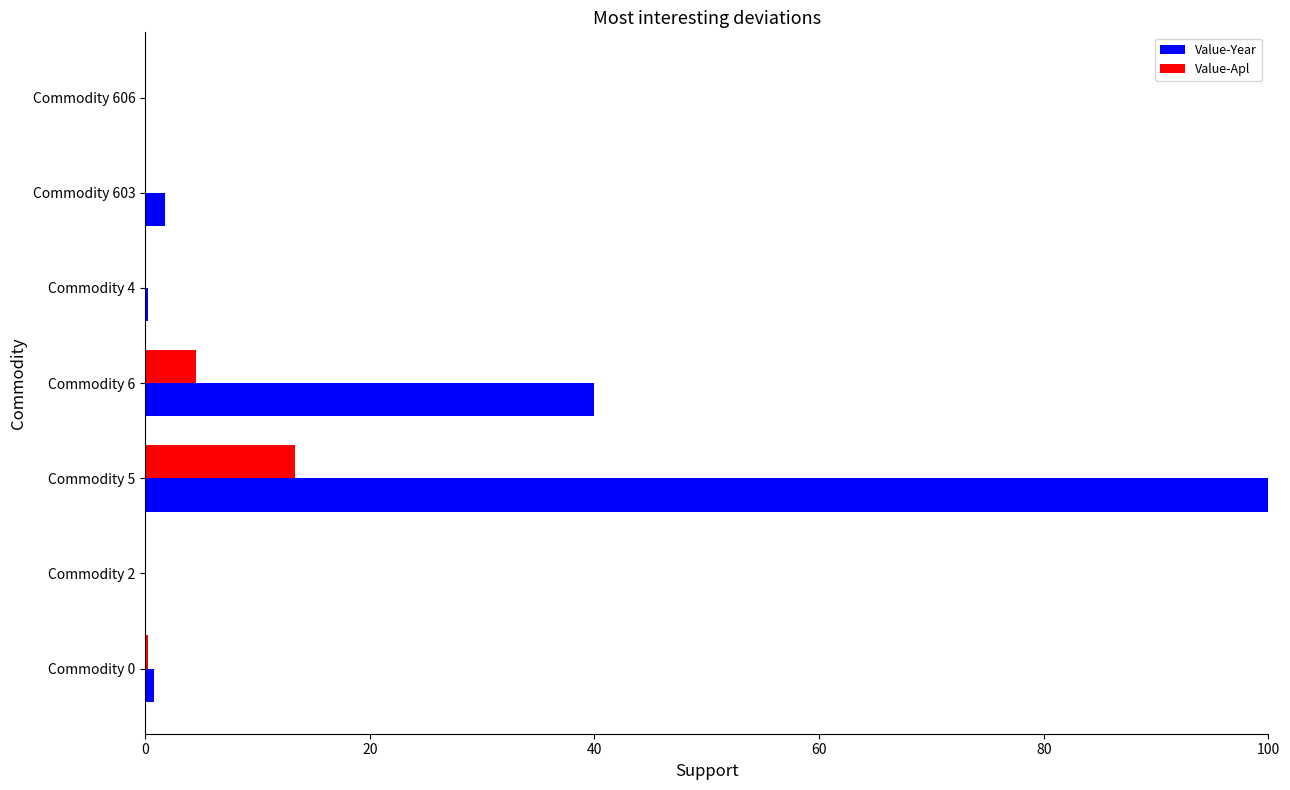

Is it true that Value-Year equals 131.6 at Commodity 5?

False